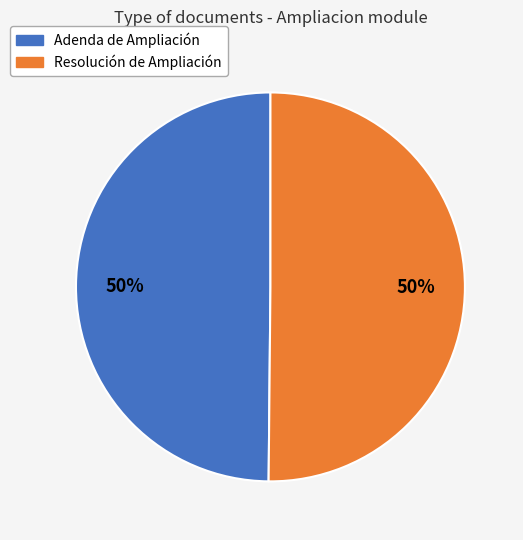

How many slices are in this pie chart?

2